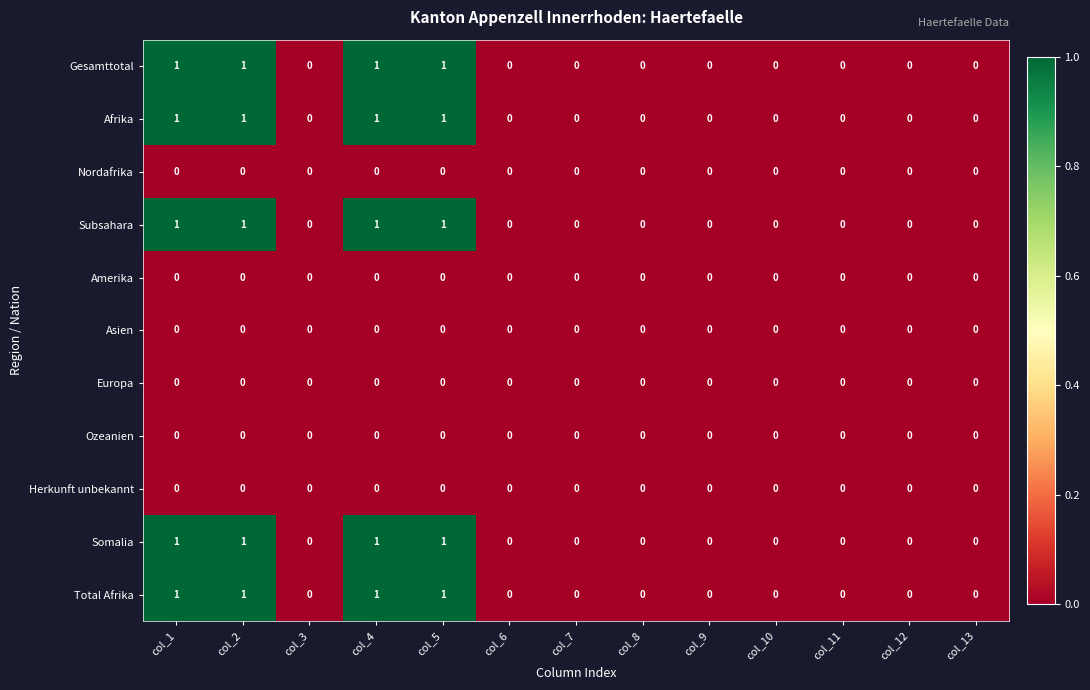

The Total Afrika series shows 1 at col_4. True or false?

True